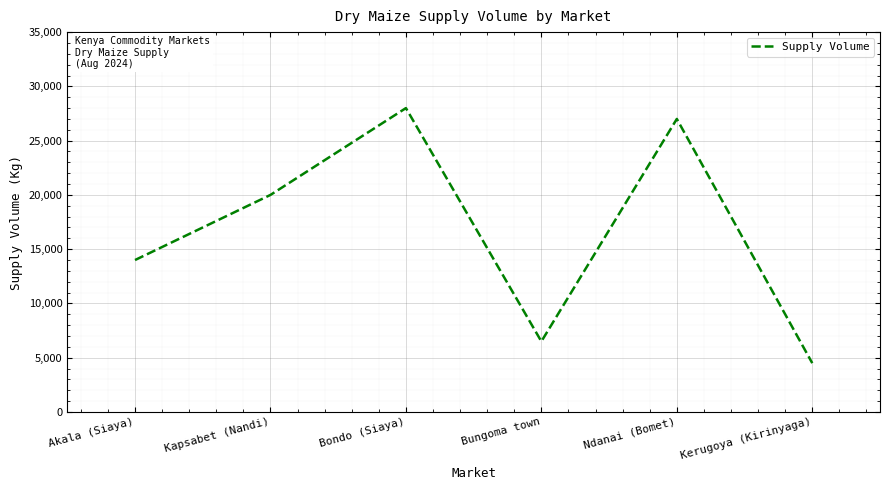

What is the difference between the maximum and minimum values?

23500